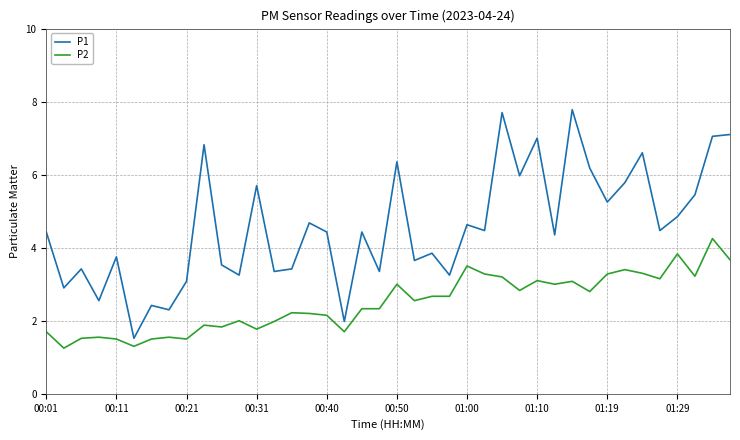

Which series has the widest spread of values?

P1